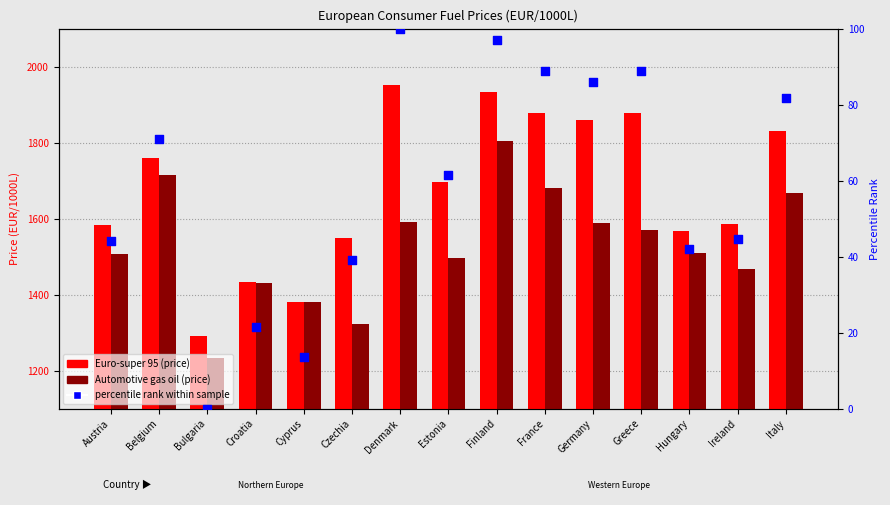

Which series contains the highest Y value?

Euro-super 95